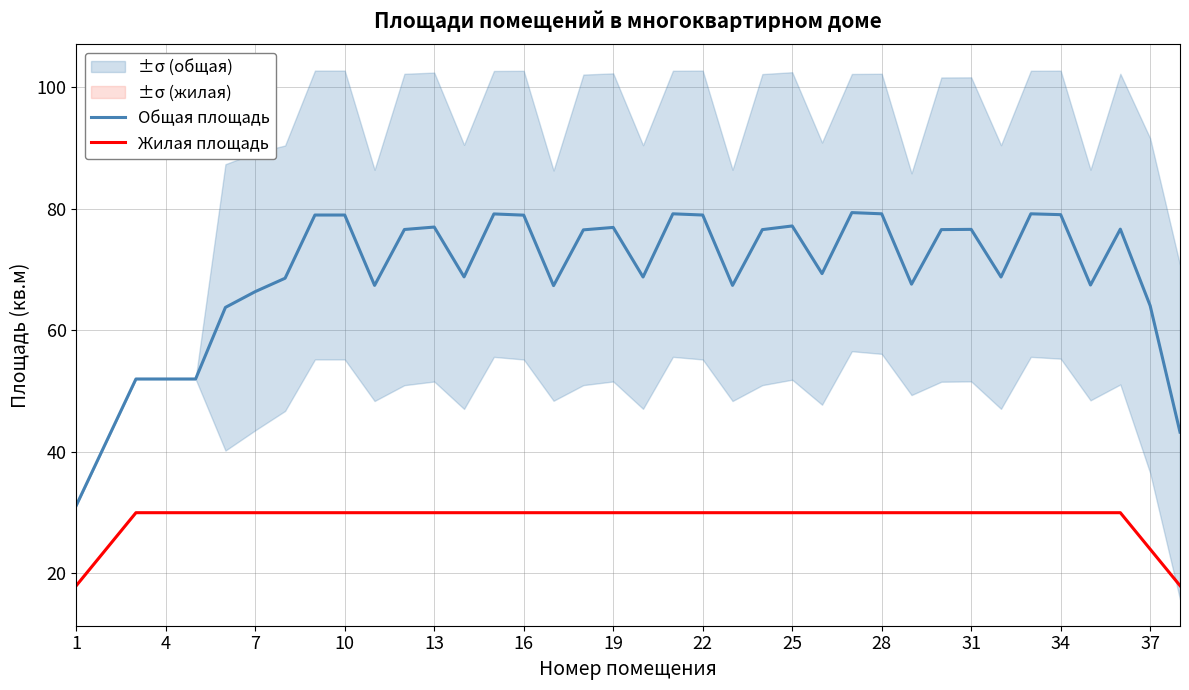

True or false: Общая площадь and Жилая площадь intersect in this chart.

False